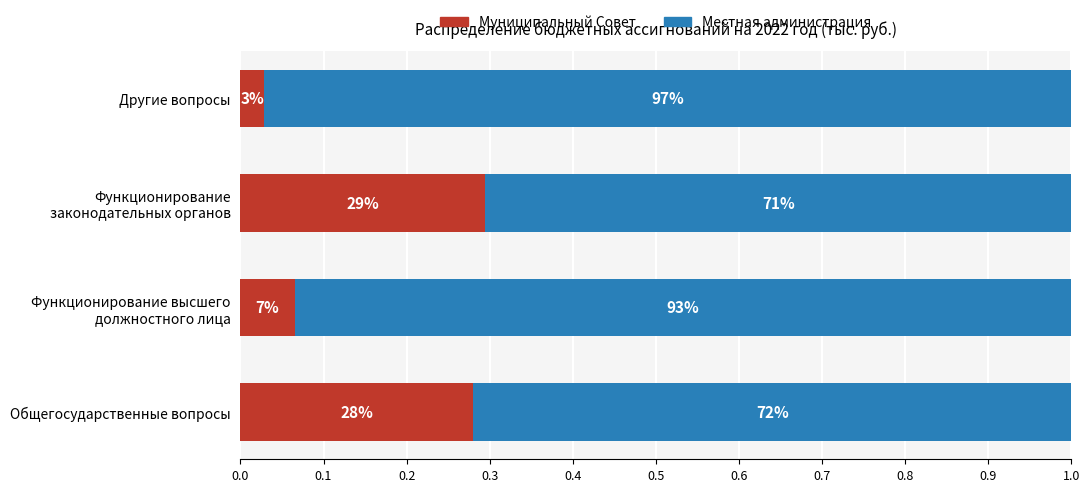

Count the Местная администрация values in the range 0 to 1.

4